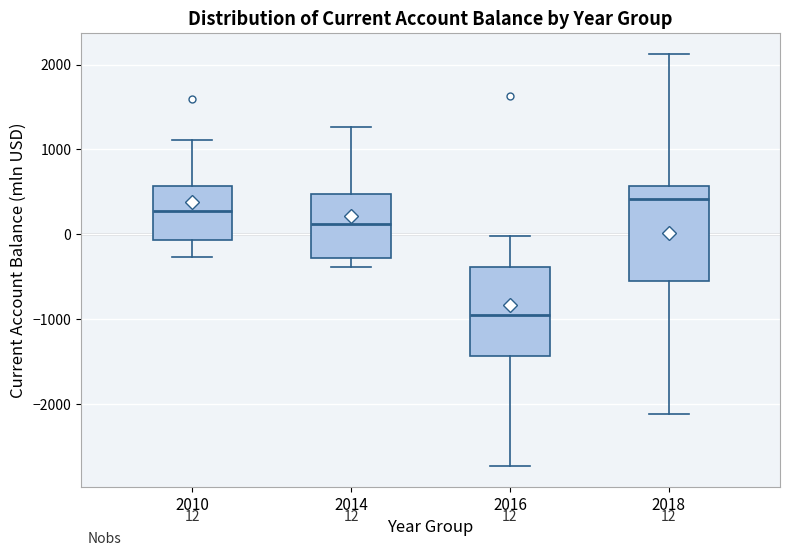

Which box's median line is the highest?

2018